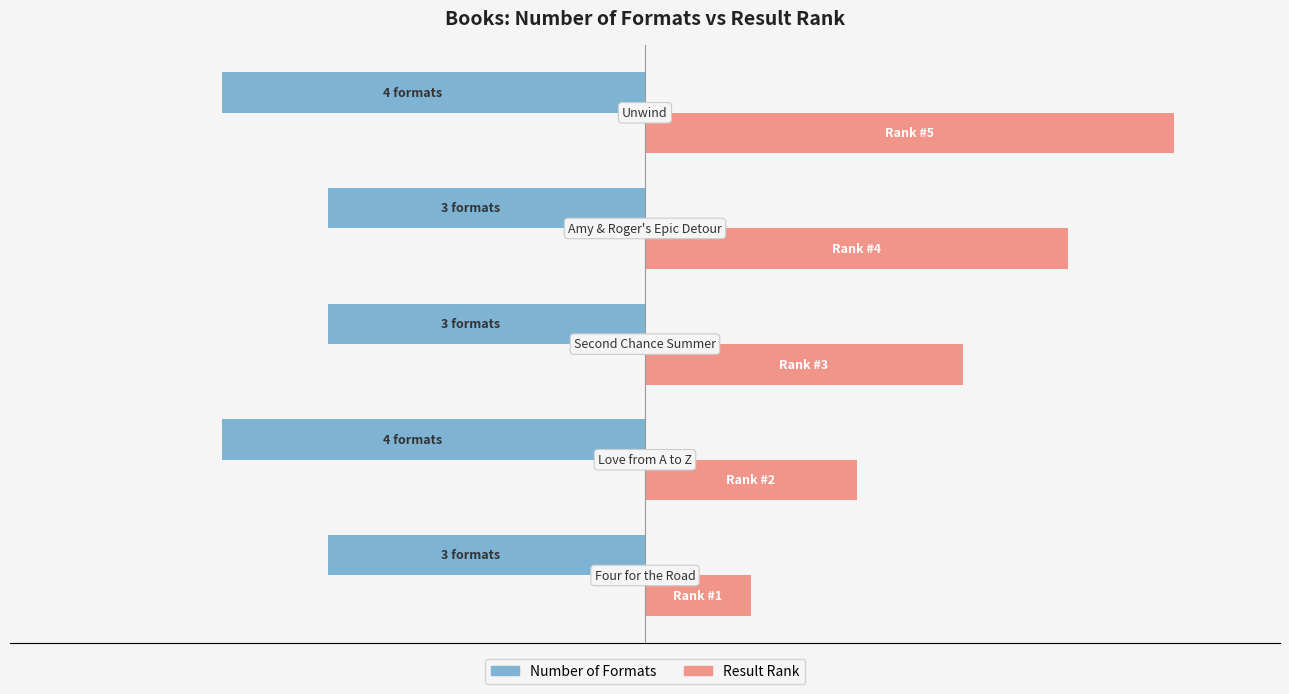

What are all the series names shown in the legend?

Number of Formats, Result Rank